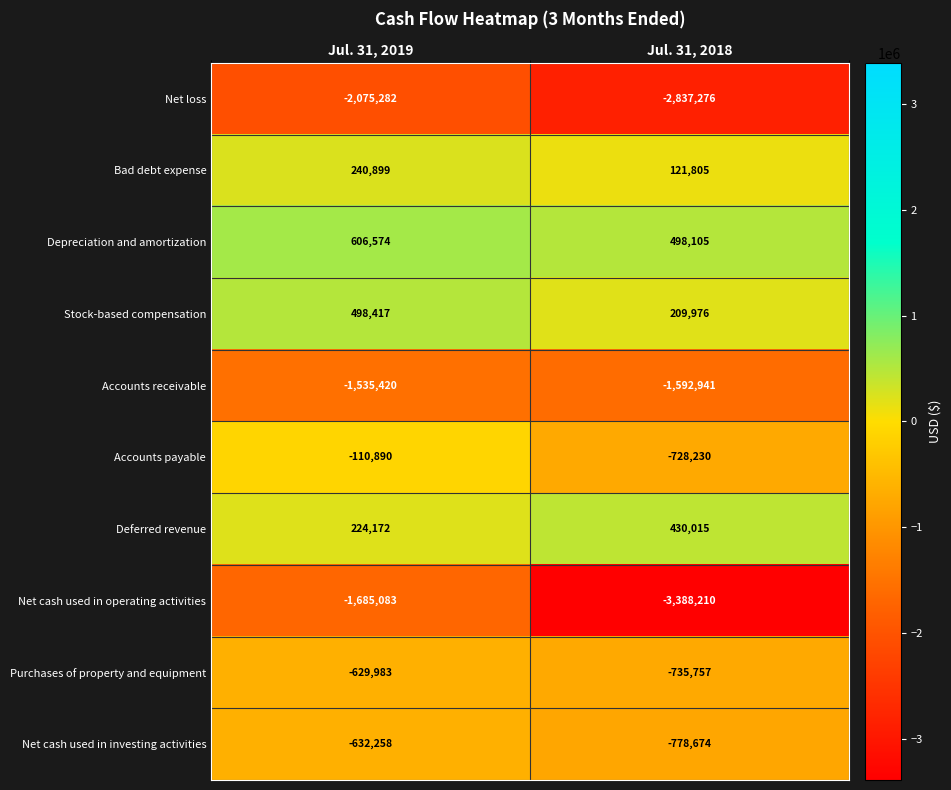

The value of Accounts receivable at Jul. 31, 2018 is -2595830. True or false?

False